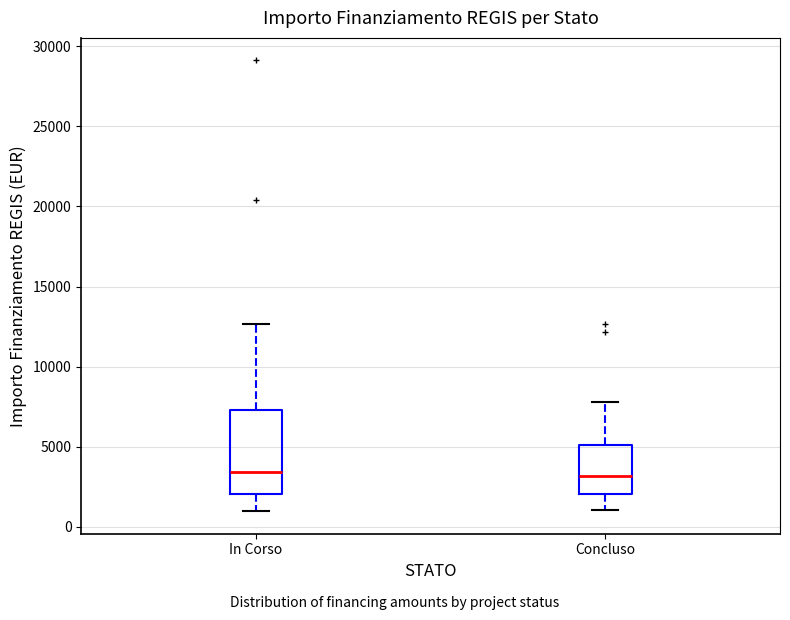

Where does the median line of the box for In Corso sit on the y-axis? The values are not printed on the chart, so give them approximately, as read against the axis.

3500